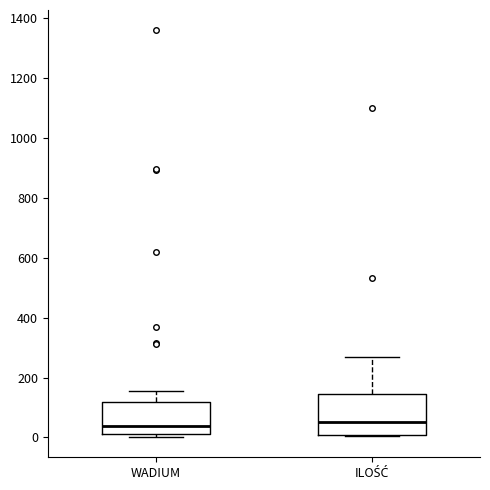

Reading left to right, read every box against the y-axis: the position of its median line, the range the box covers, and the ends of its whiskers. The values are not printed on the chart, so give them approximately, as read against the axis.

WADIUM: median 40, box 20 to 120, whiskers 0 to 160
ILOŚĆ: median 60, box 0 to 140, whiskers 0 to 280